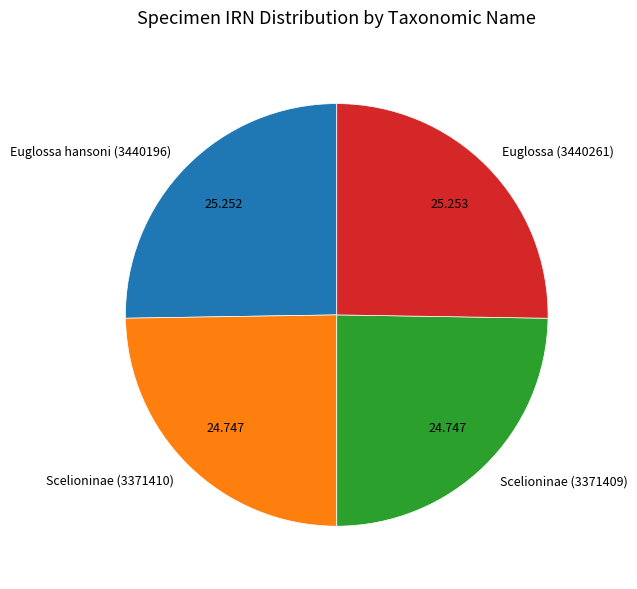

Does any single category account for the majority?

No